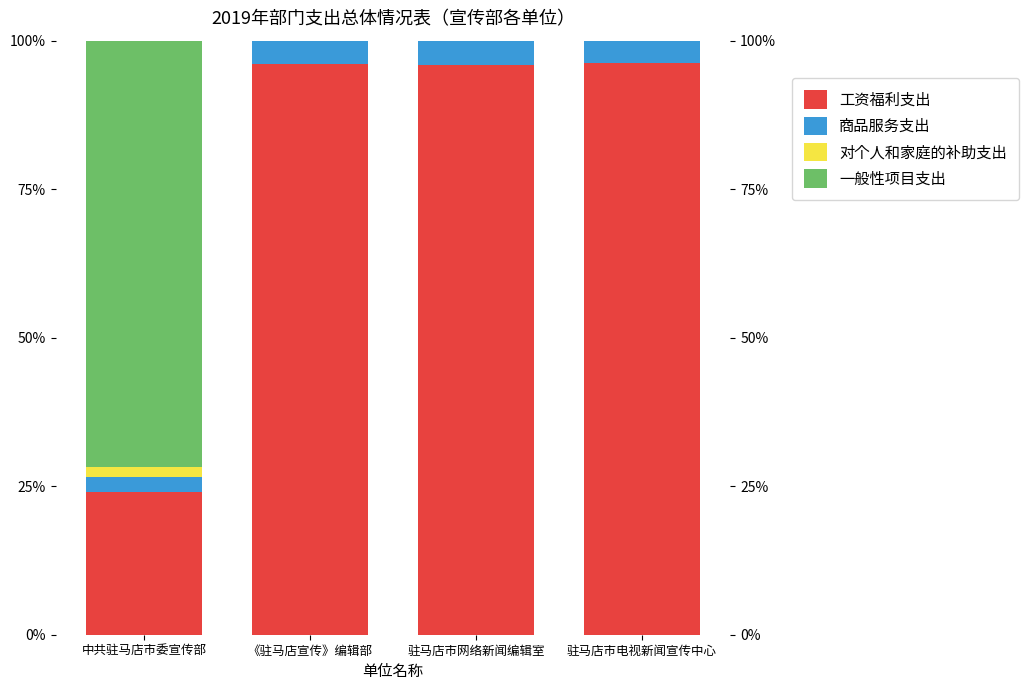

What is the minimum value for 商品服务支出?

2.5